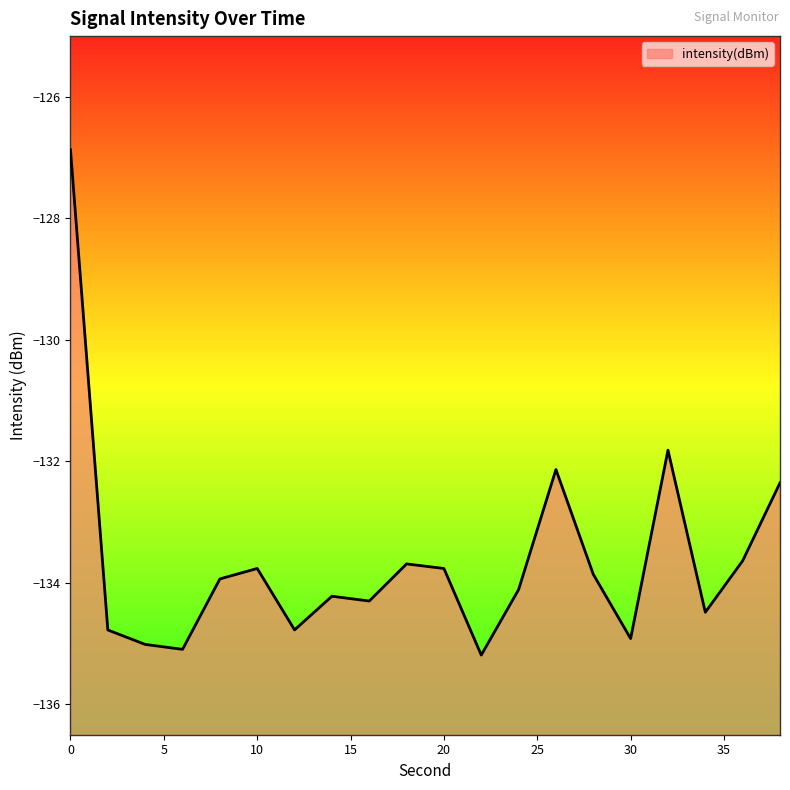

At which label is the value closest to -131?

32